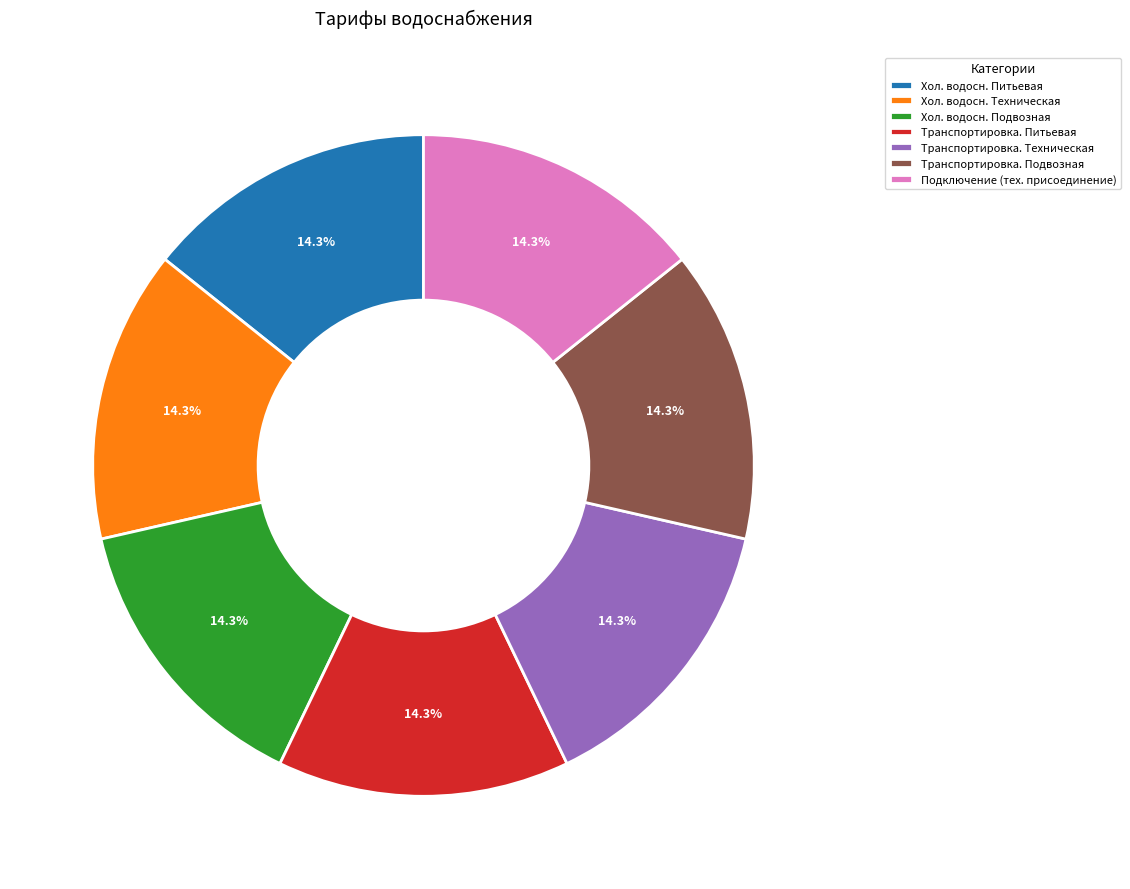

Do Хол. водосн. Подвозная and Транспортировка. Питьевая together represent more than half of the pie?

No